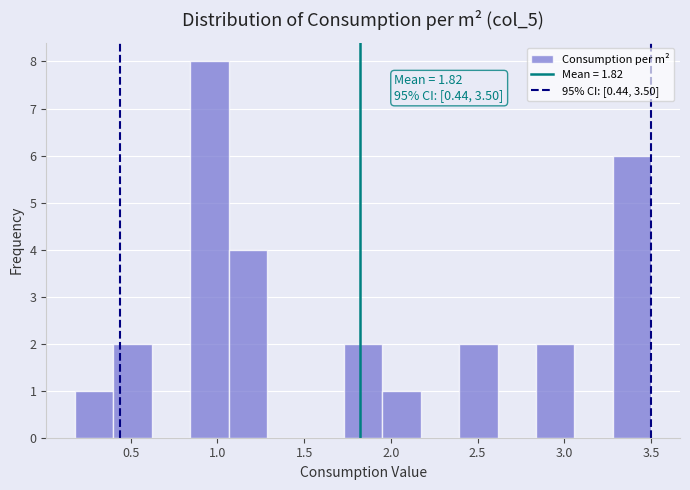

Which range on the x-axis has the tallest bar?

0.85 to 1.05